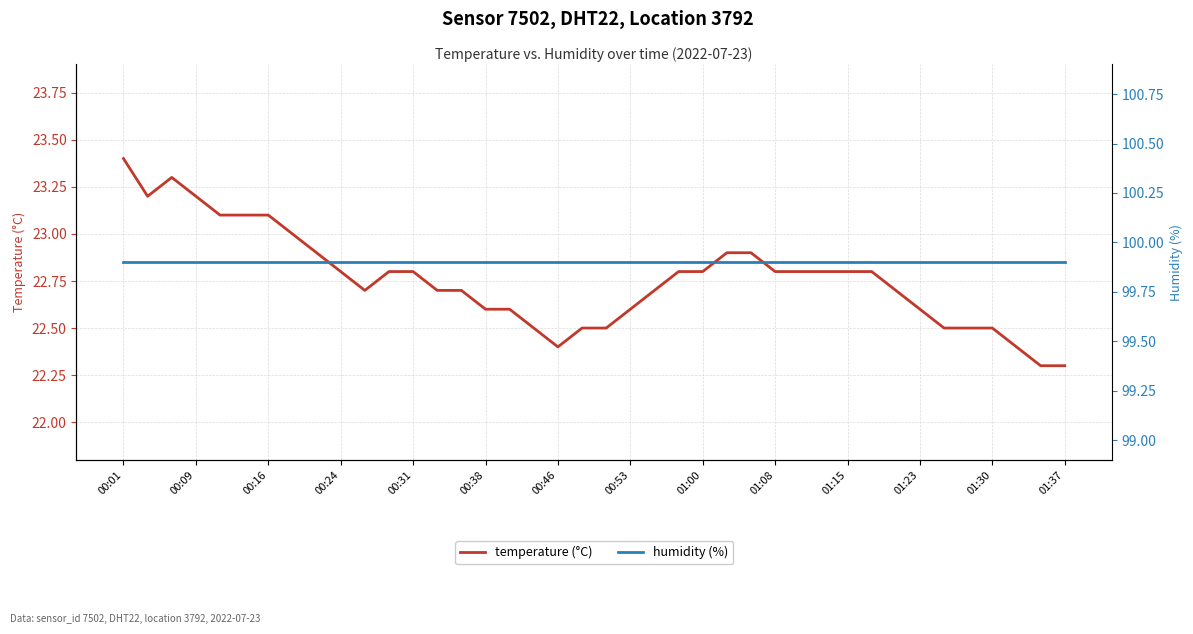

How many lines are shown in the chart?

2